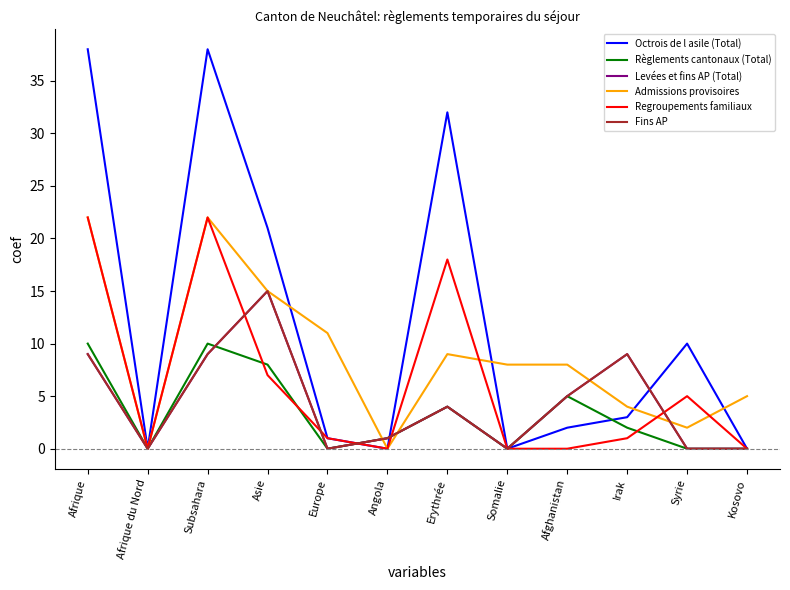

True or false: Levées et fins AP (Total) has a value of 4 at Erythrée.

True